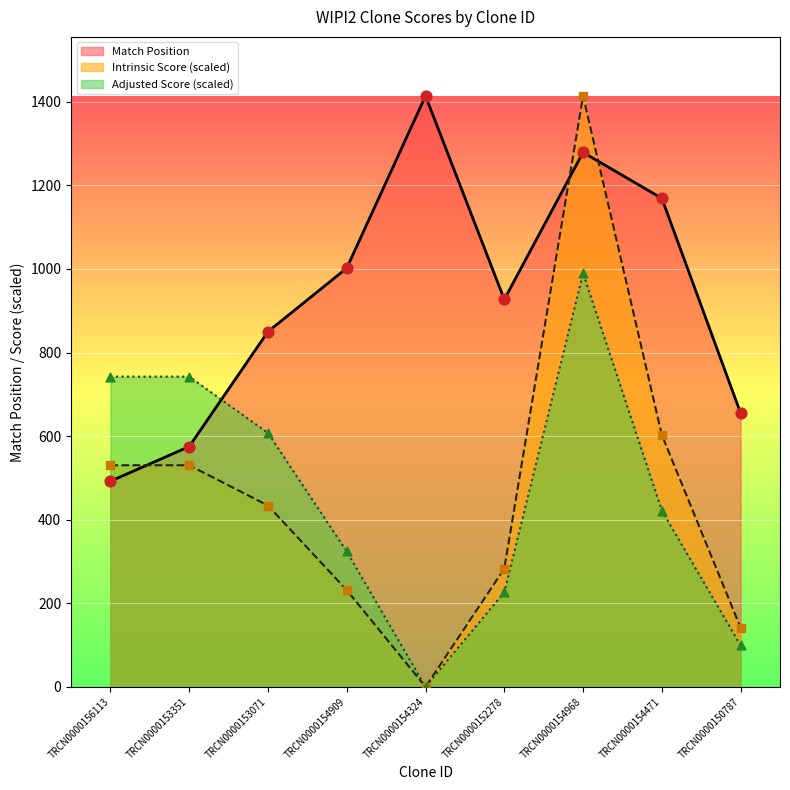

Is the value of Intrinsic Score at TRCN0000156113 greater than the value of Match Position at TRCN0000154968?

No